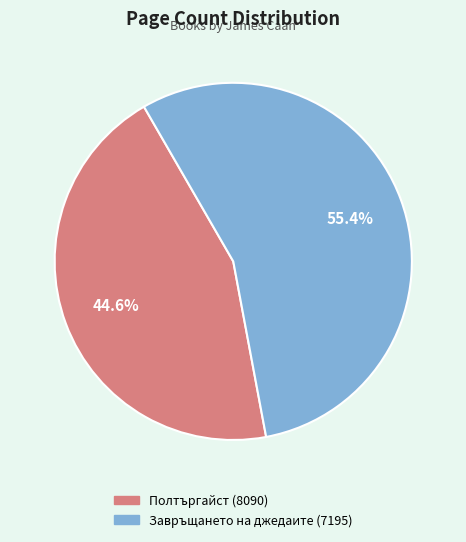

Count the number of slices in the pie.

2